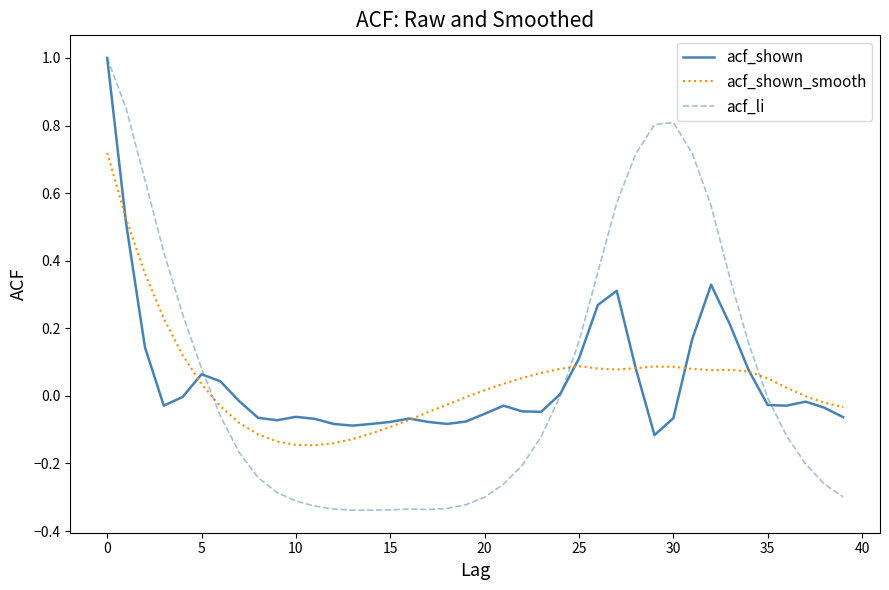

In acf_shown, how many points are higher than both neighbors (excluding endpoints)?

7